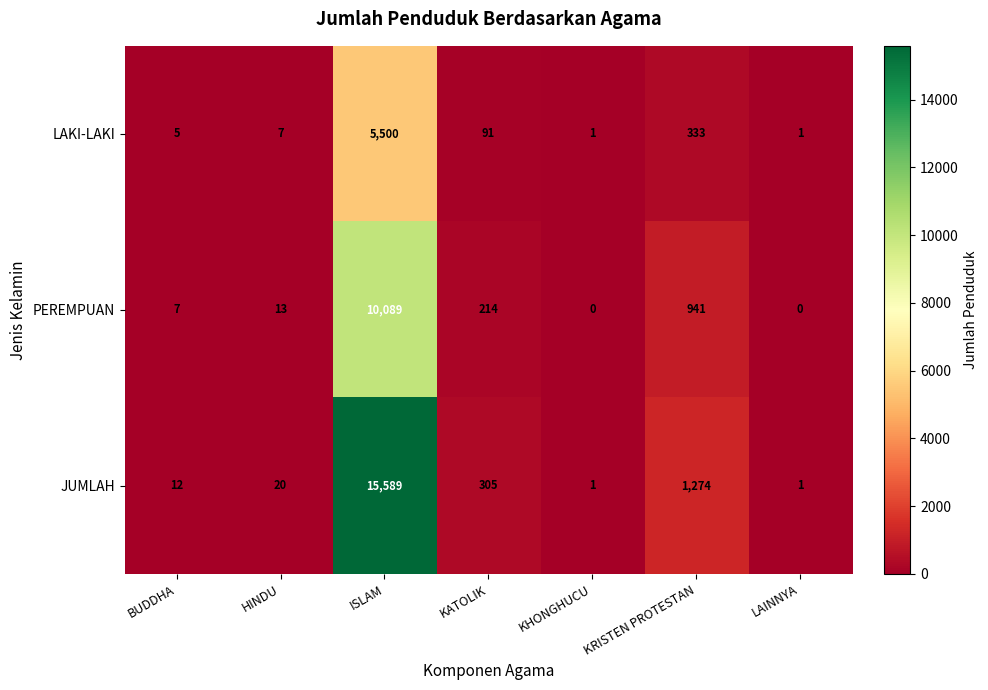

Reading left to right, what are all the values shown in this chart?

LAKI-LAKI: 5	7	5500	91	1	333	1
PEREMPUAN: 7	13	10089	214	0	941	0
JUMLAH: 12	20	15589	305	1	1274	1